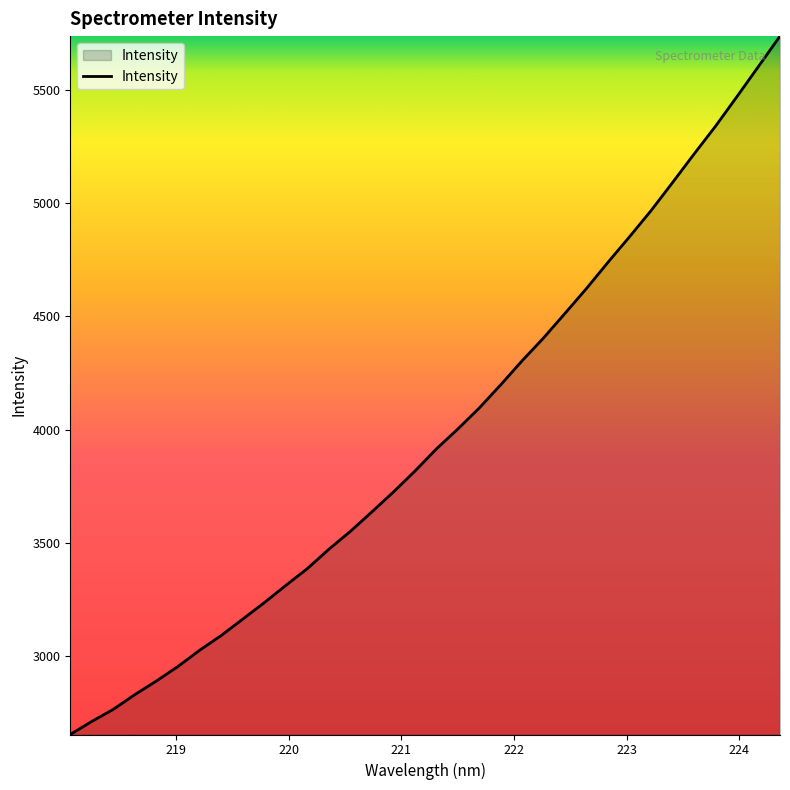

What is the difference between the maximum and minimum values?

3082.0